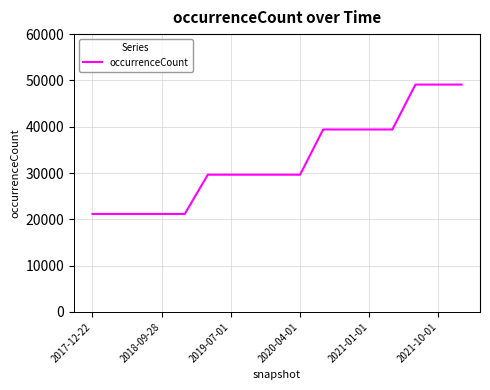

What is the minimum value shown in the chart?

21161